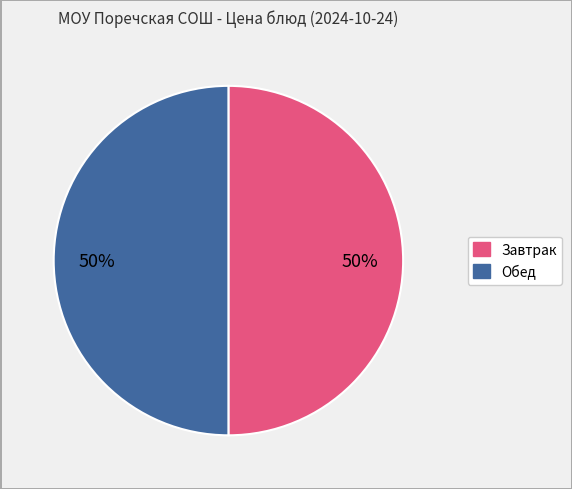

To the nearest percent, what is the average slice percentage?

50%